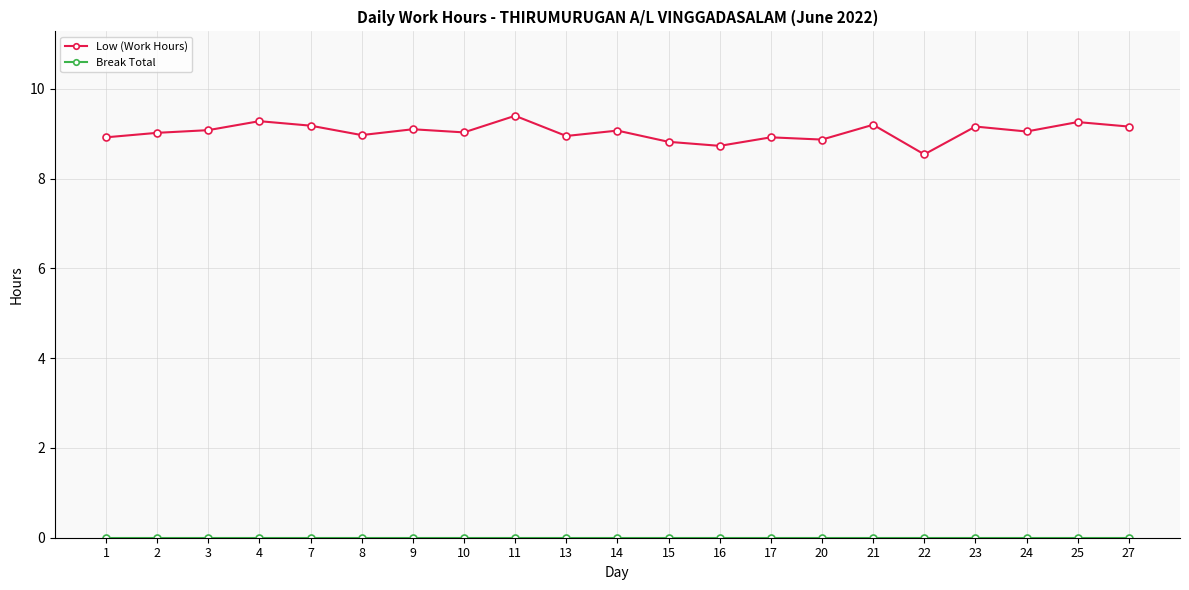

Which series changed the most between 13 and 21?

Low (Work Hours)